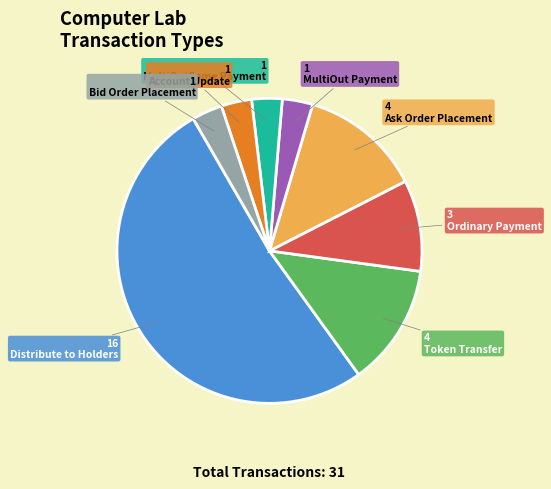

What is the largest slice in the pie chart?

Distribute to Holders